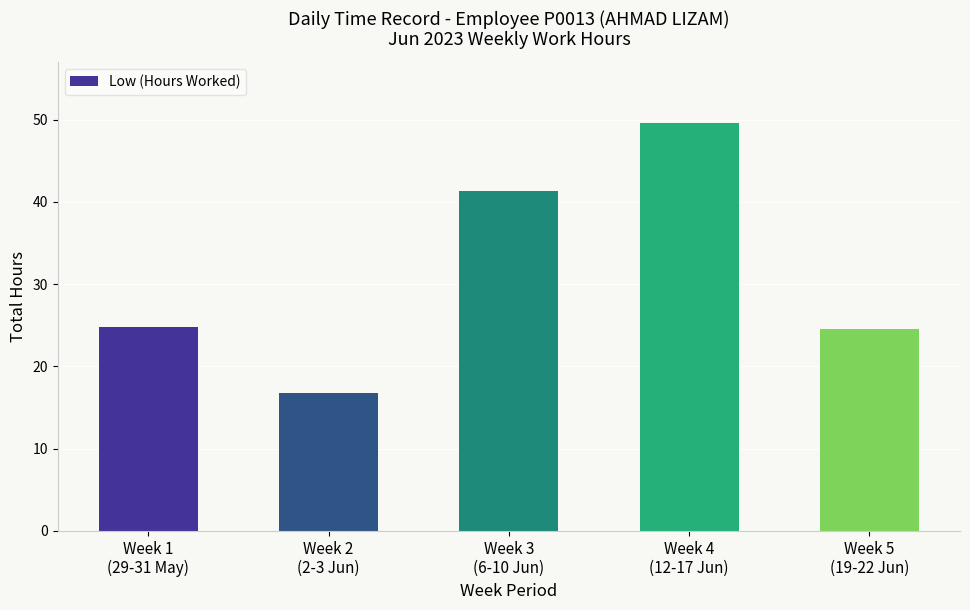

The value at Week 2
(2-3 Jun) is 16.7. True or false?

True